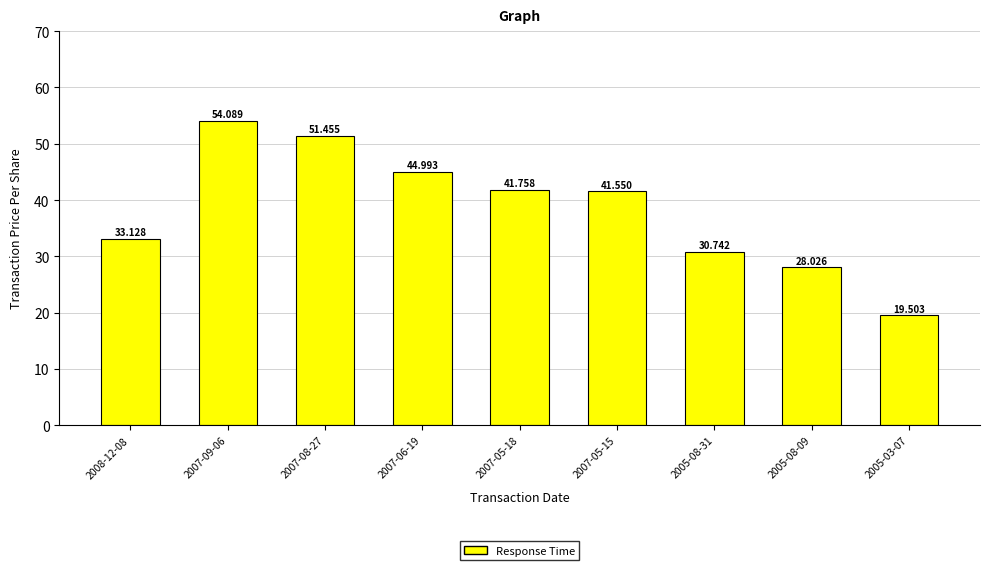

Reading left to right, extract all data points from this chart.

33.1	54.1	51.5	45.0	41.8	41.5	30.7	28.0	19.5